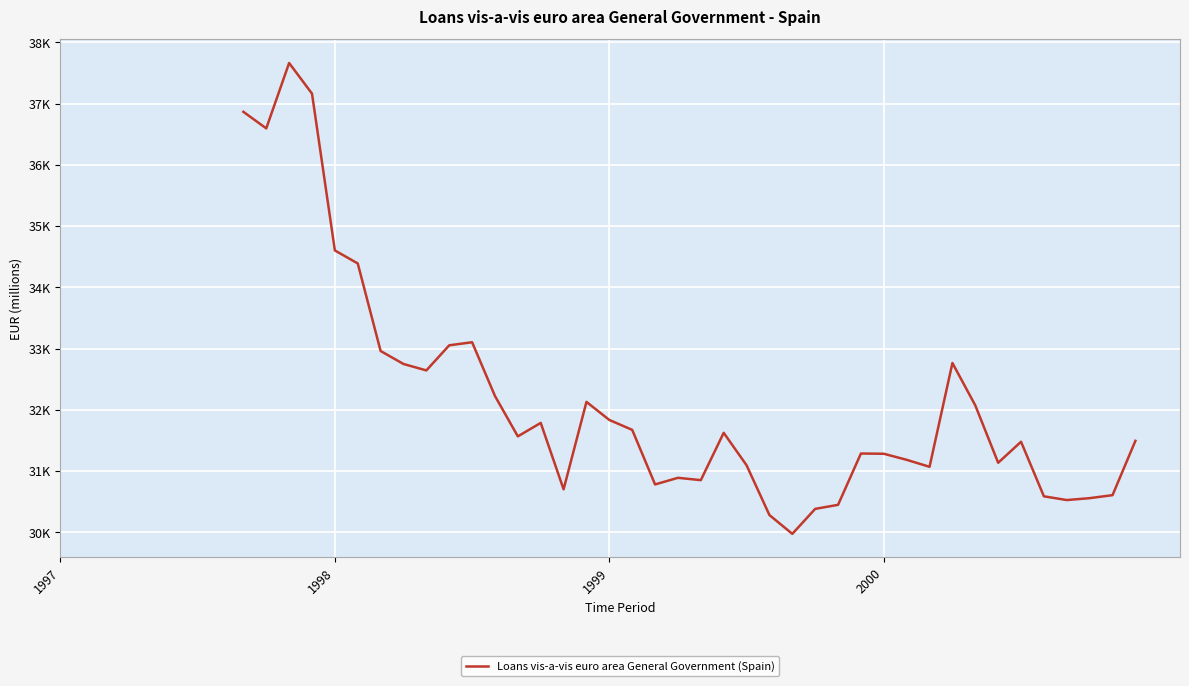

Does the chart display data point markers on the line(s)?

No